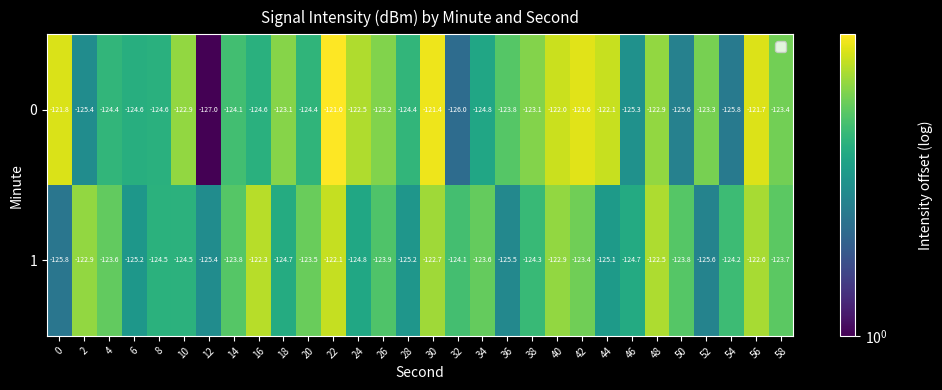

How many series are shown in this chart?

2